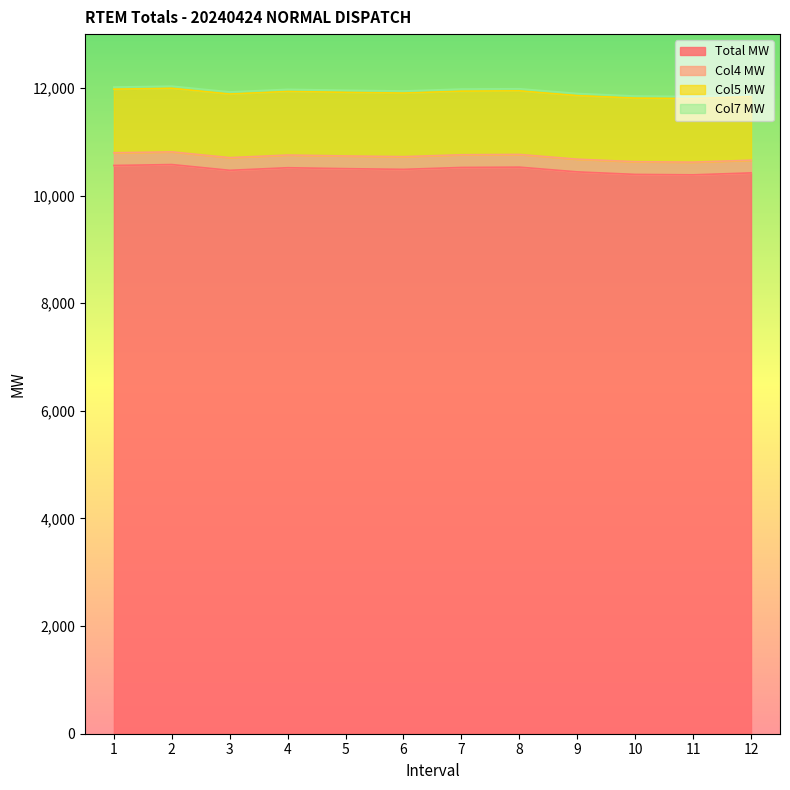

At 3, list the series in order from largest to smallest.

Total MW, Col5 MW, Col4 MW, Col7 MW